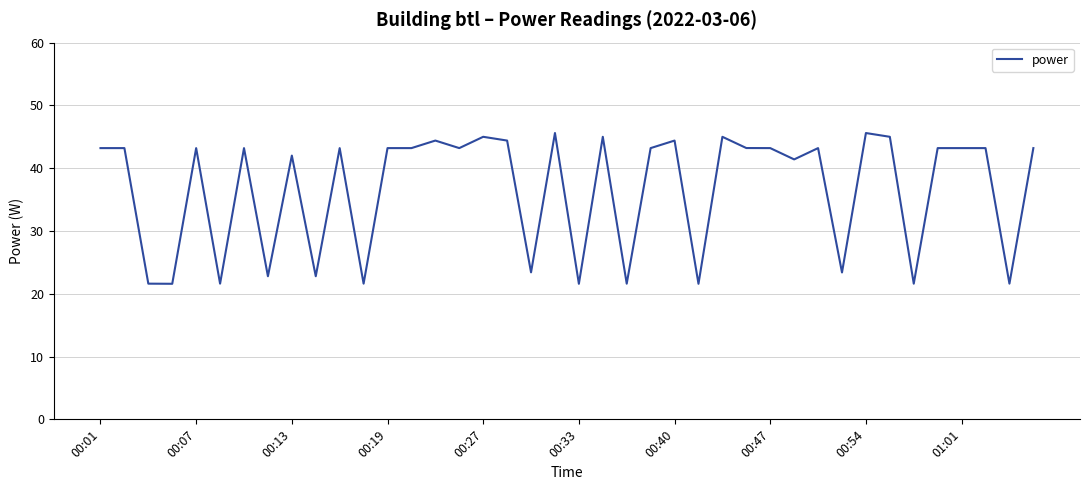

What is the greatest value displayed?

45.6